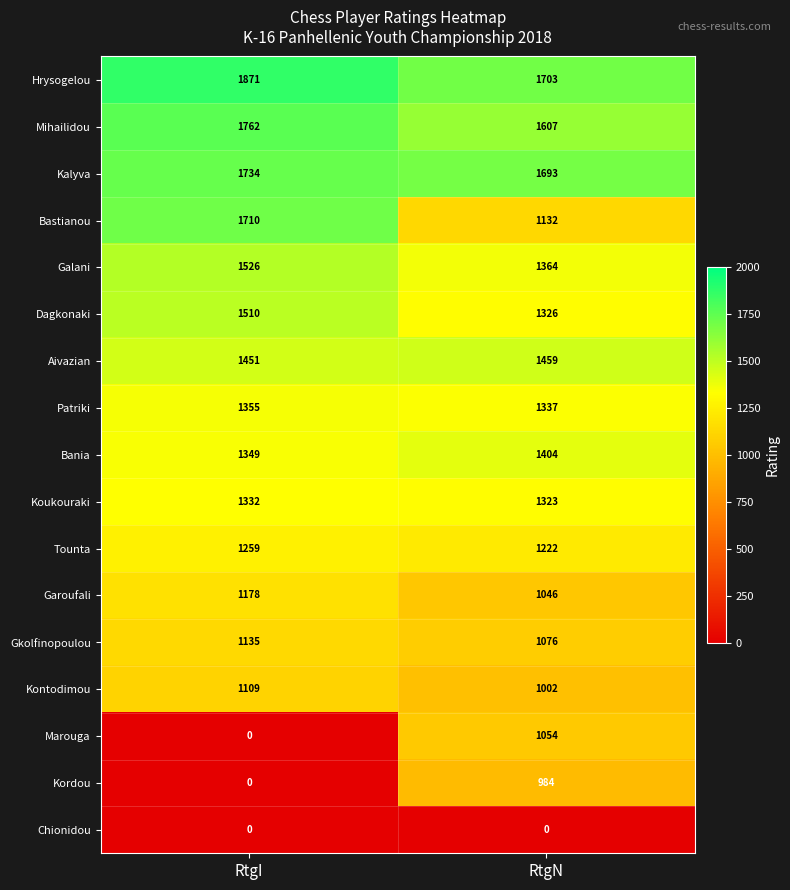

Is it true that Hrysogelou equals 1871 at RtgI?

True